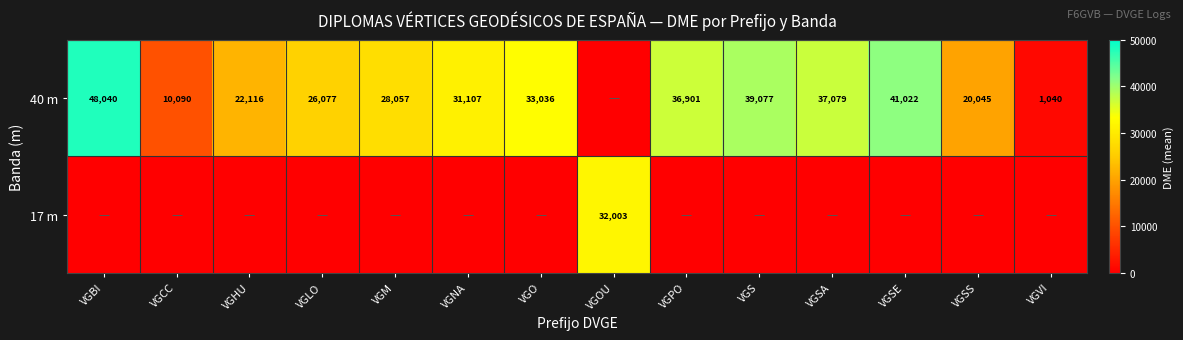

The value of 40 m at VGLO is 26077. True or false?

True